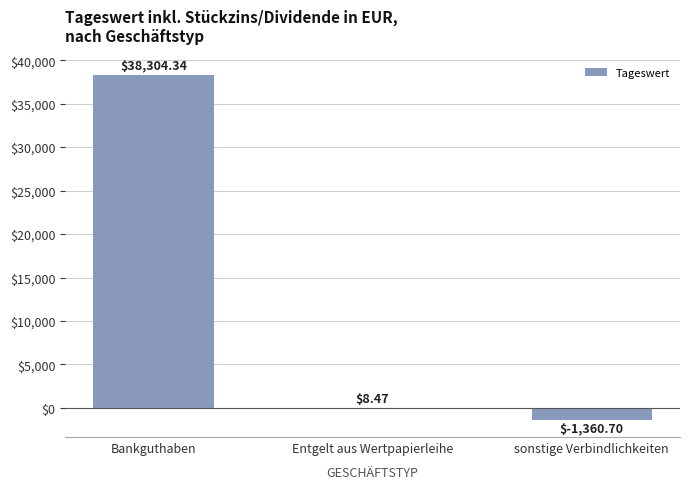

At which label is the value closest to 18471?

Entgelt aus Wertpapierleihe